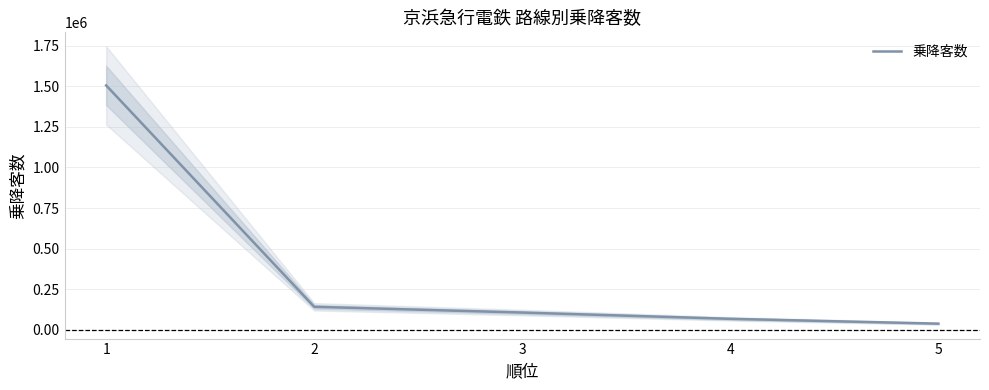

What is the difference between the maximum and second lowest values?

1436504